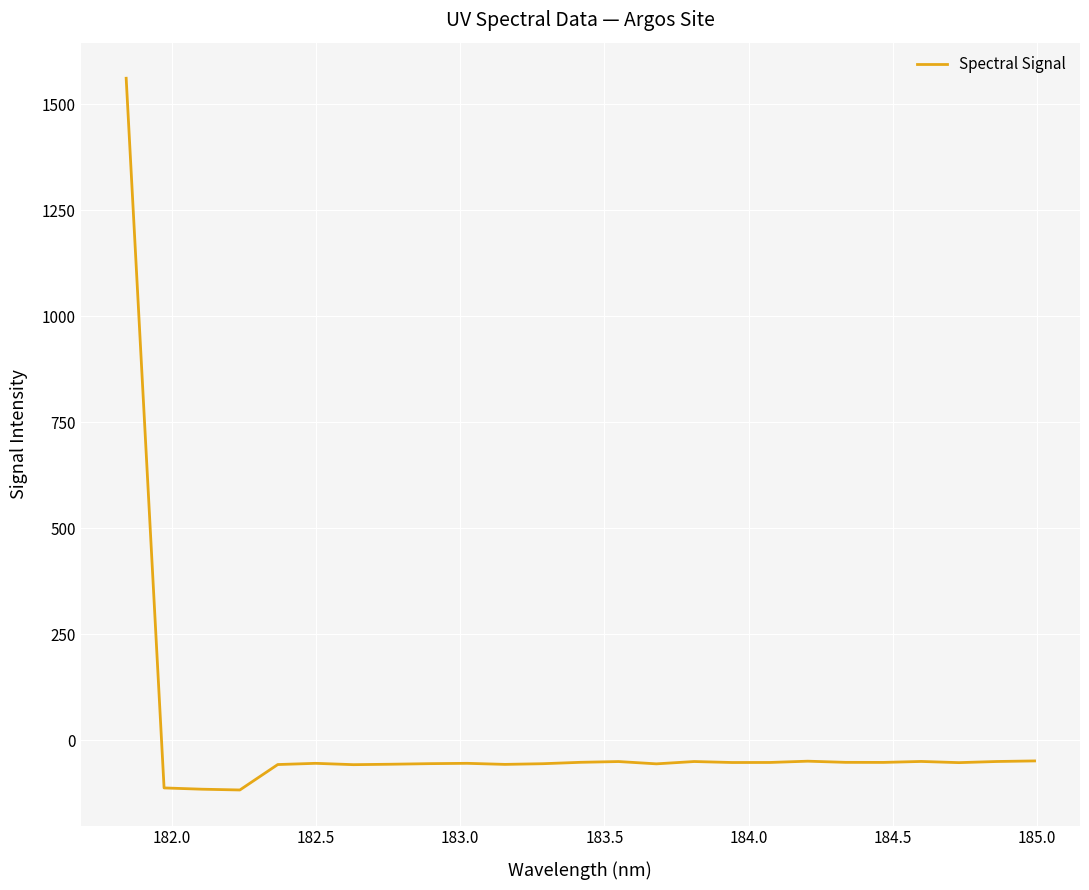

What is the smallest value displayed?

-116.7